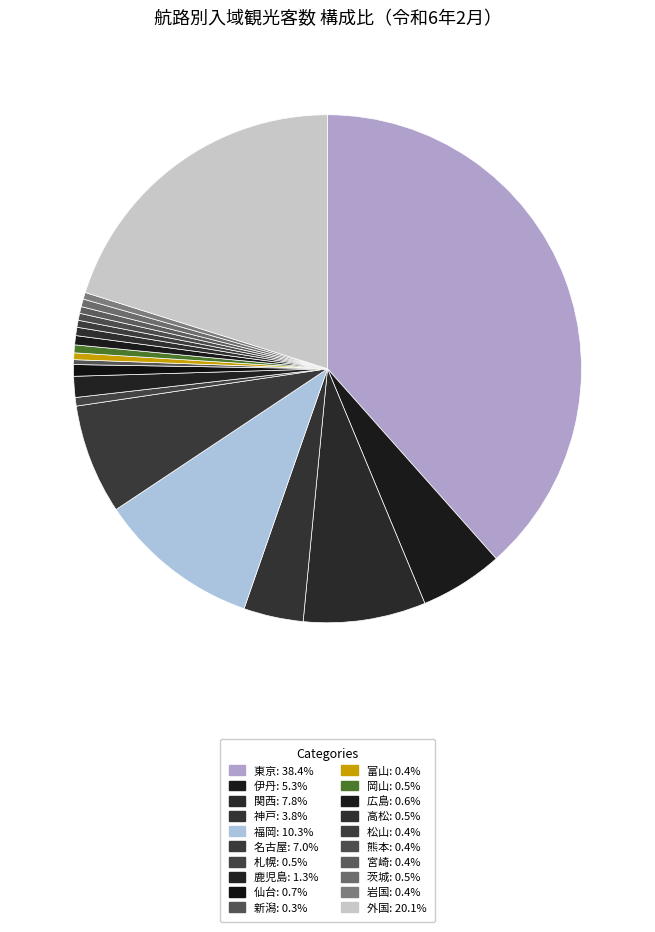

How many slices are in this pie chart?

20